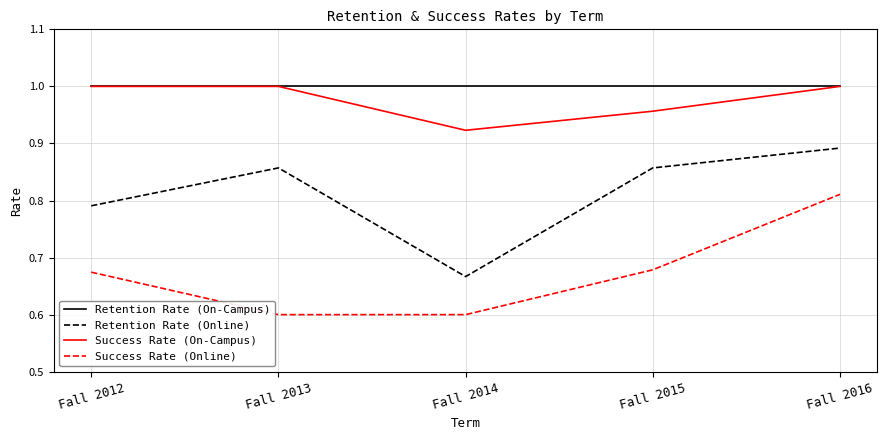

What is the sum of the Success Rate (On-Campus) values at Fall 2015 and Fall 2014?

1.9